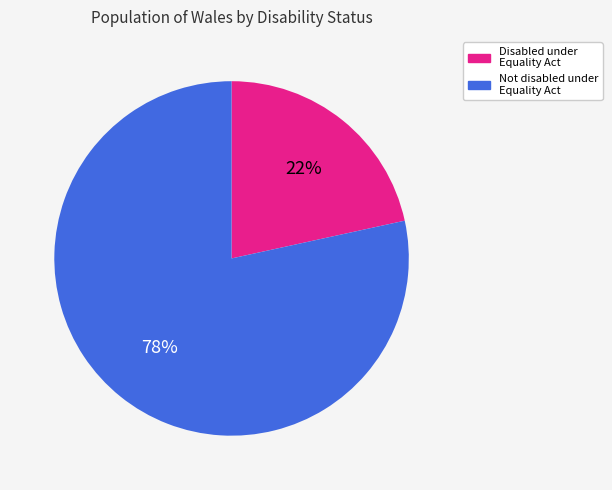

Does any single category account for the majority?

Yes